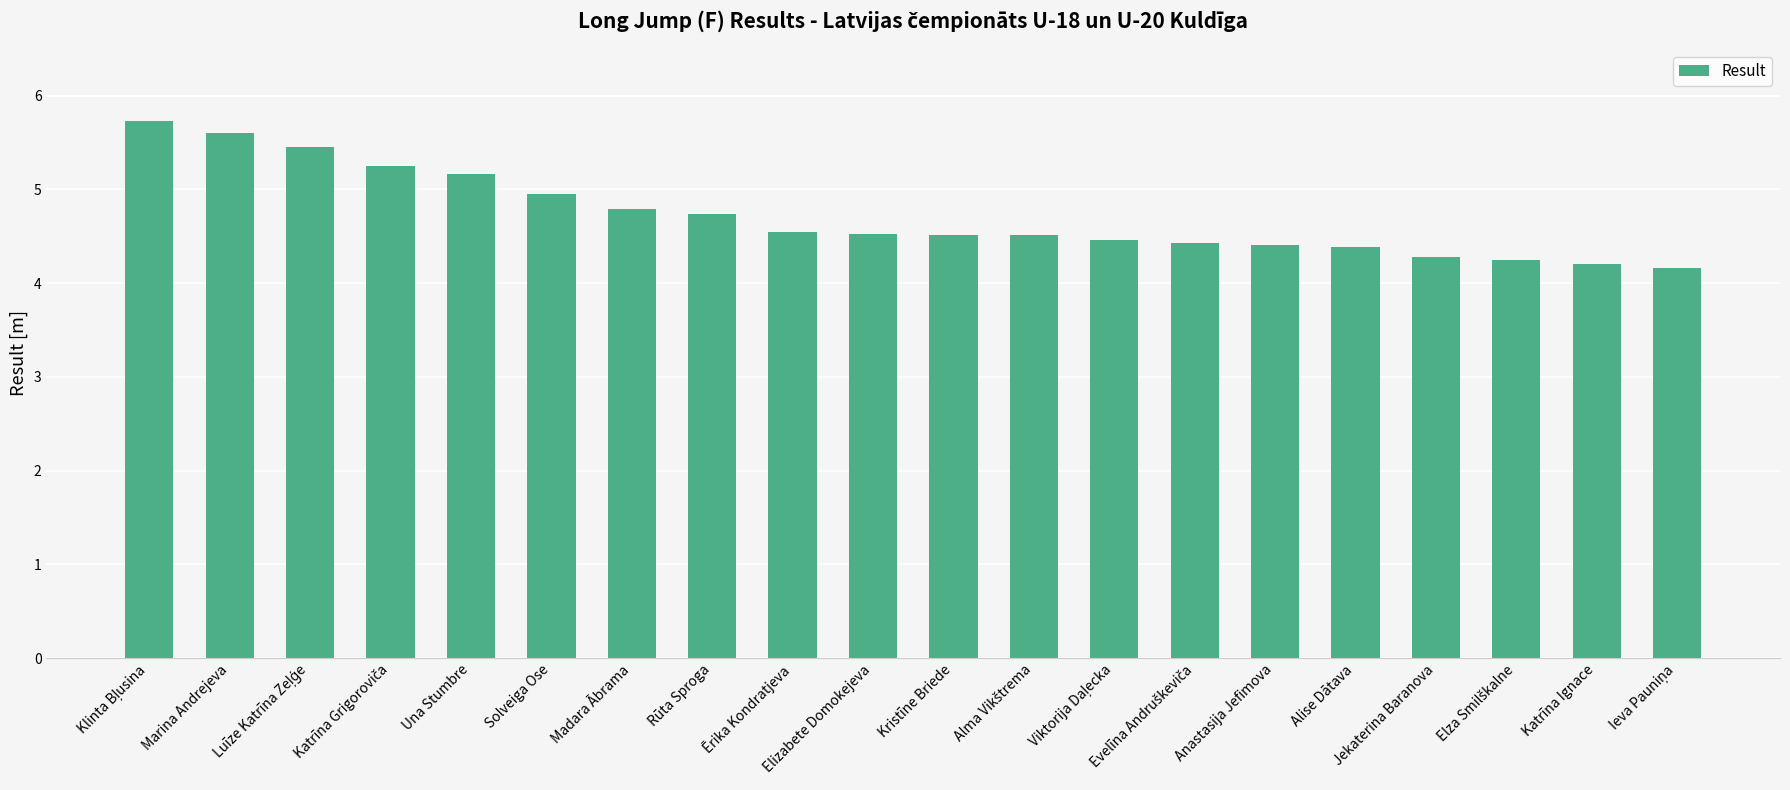

What is the difference between the second highest and second lowest values?

1.4